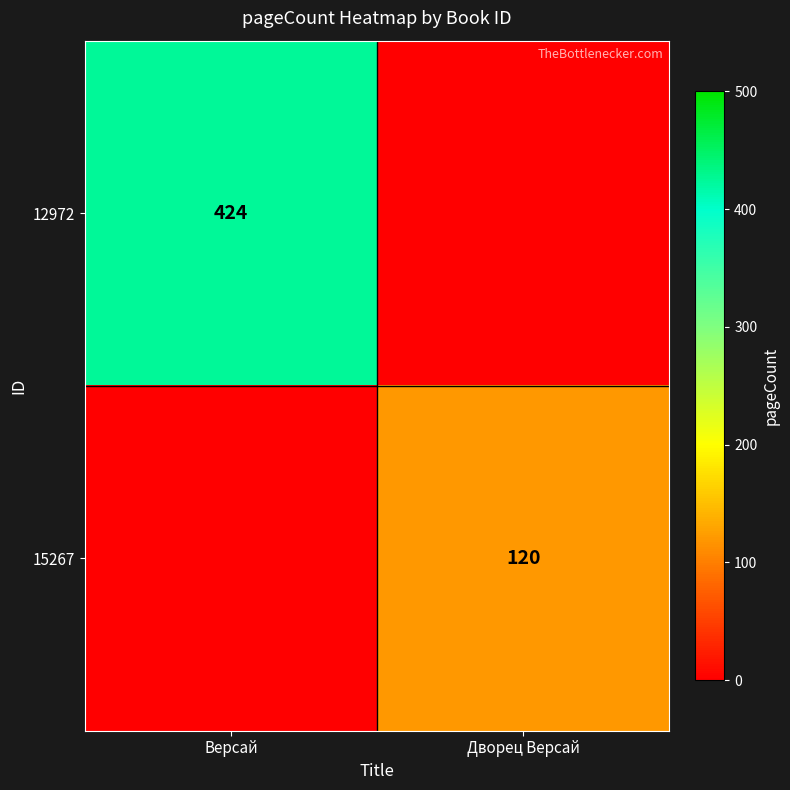

At which category does the chart reach its minimum across all series?

Дворец Версай